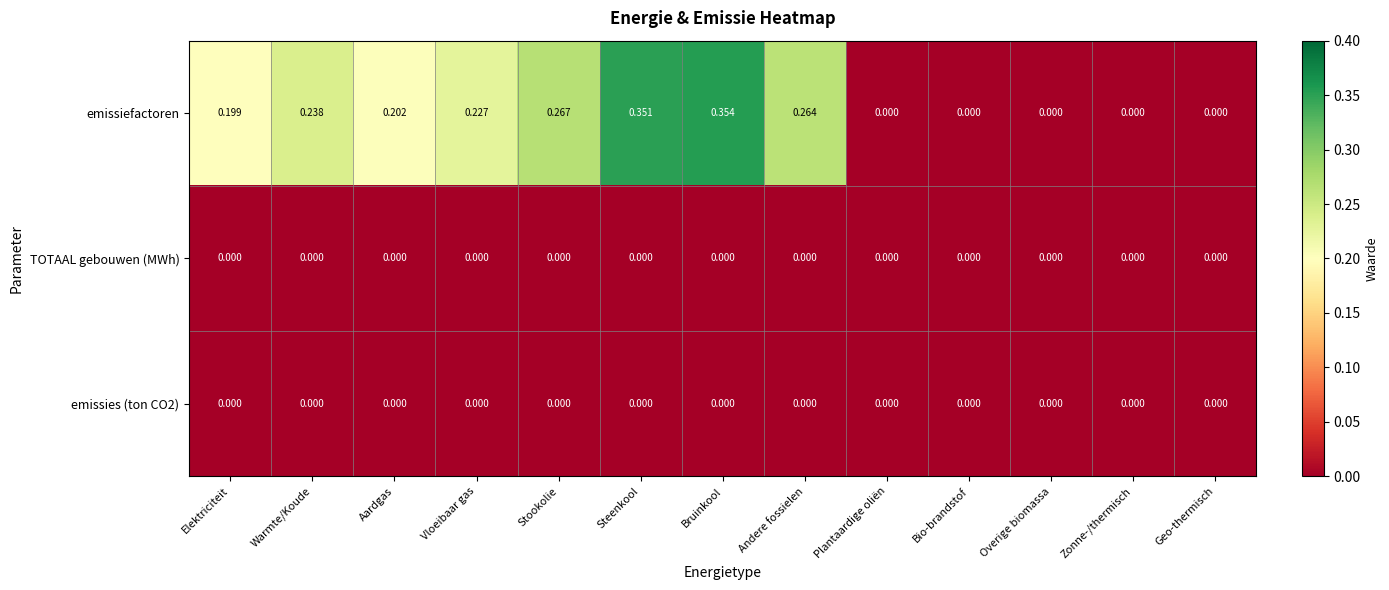

How many series are shown in this chart?

3